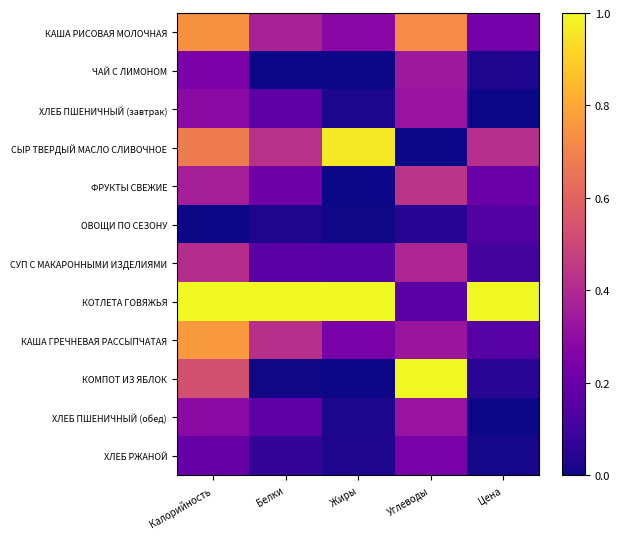

What is the difference between the highest and lowest values at Углеводы?

1.0